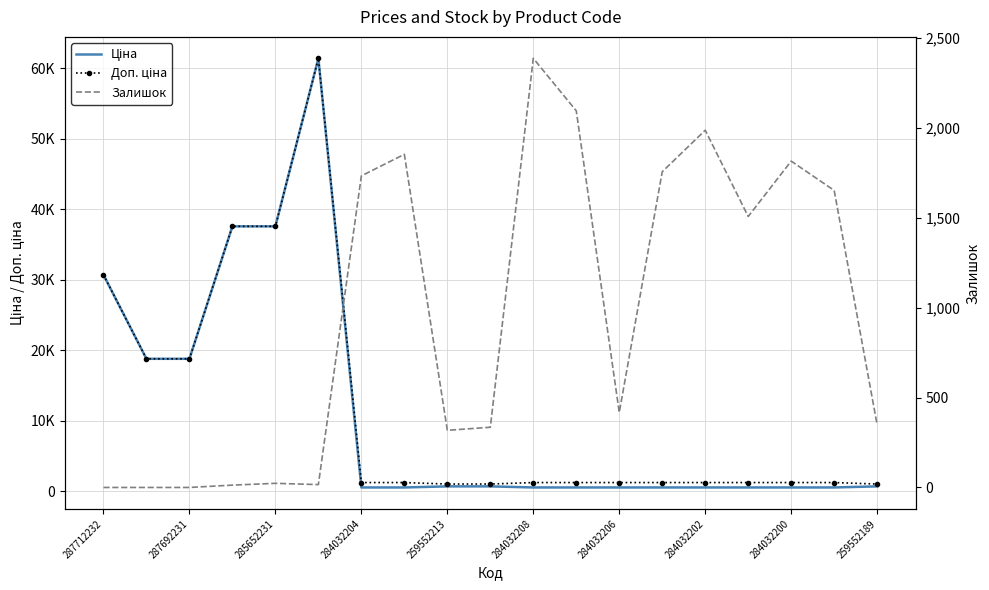

How many data points does each series have?

19